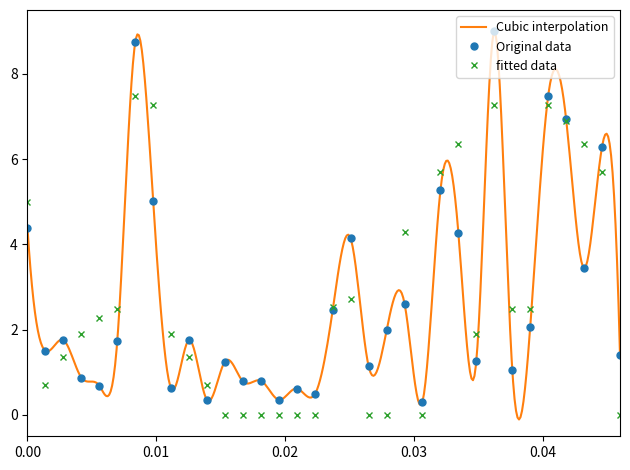

What is the highest value of the Original data series?

9.0